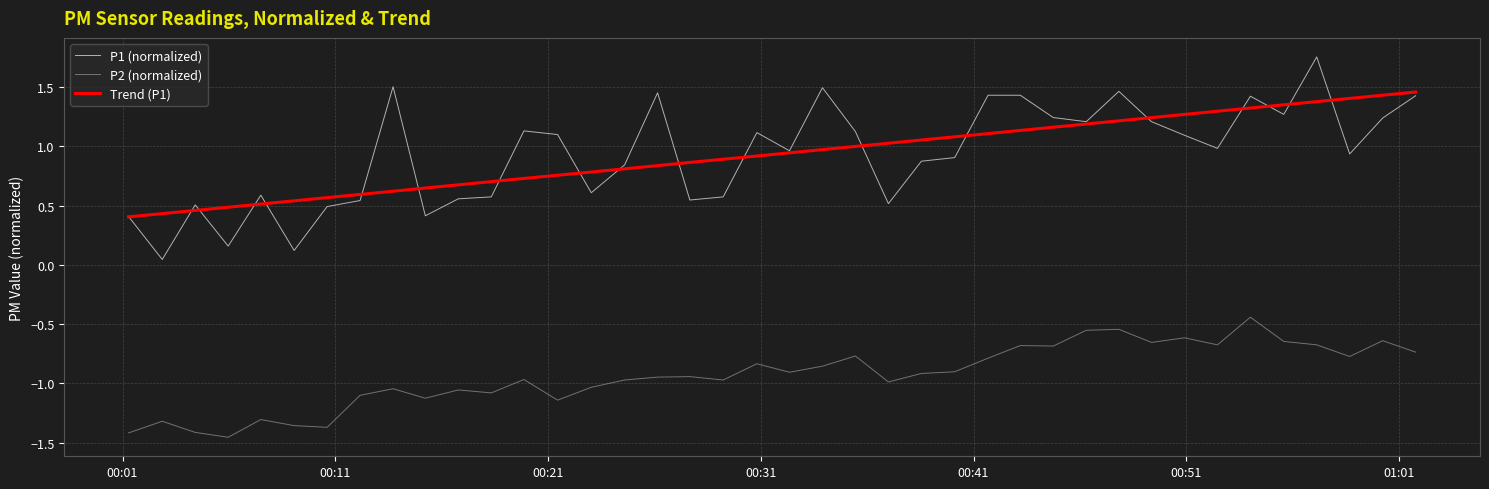

Which series has the largest range (max minus min)?

P1 (normalized)